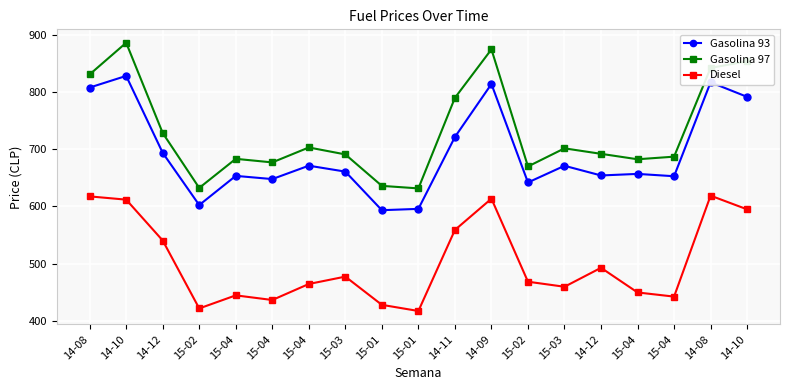

Is this an area chart (filled region under the line)?

No